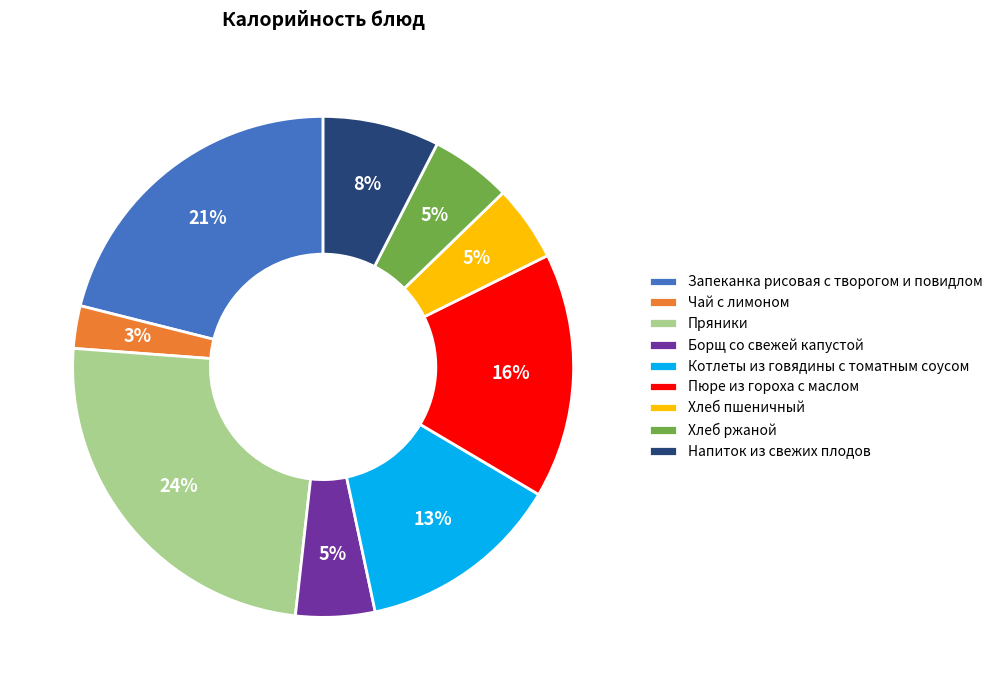

To the nearest percent, what is the combined percentage of Пряники and Напиток из свежих плодов?

32%